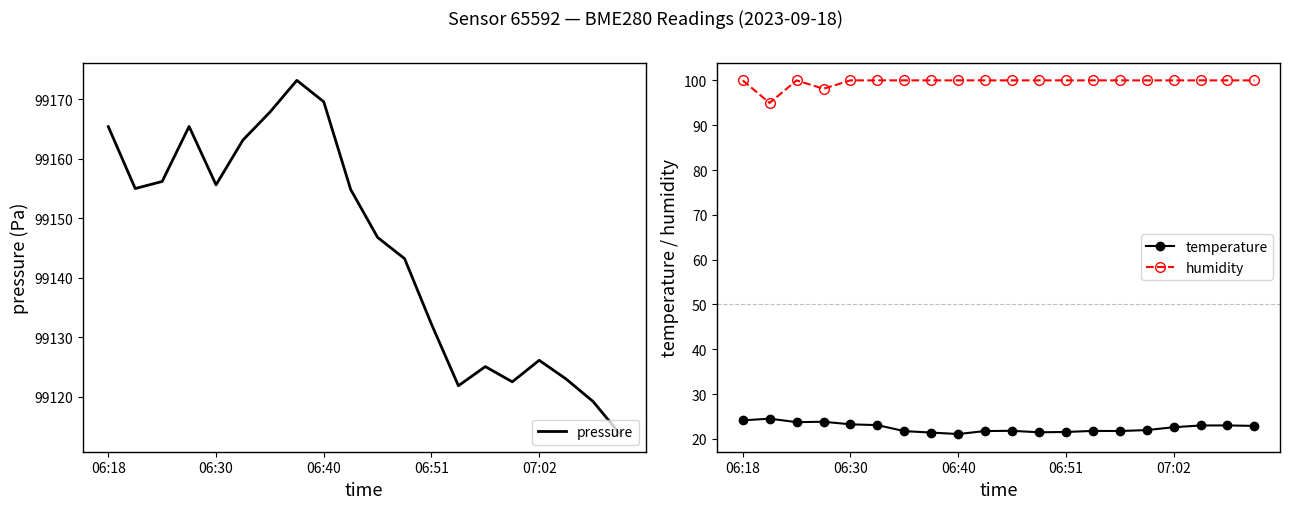

True or false: humidity has more than 0 points higher than both neighbors.

True